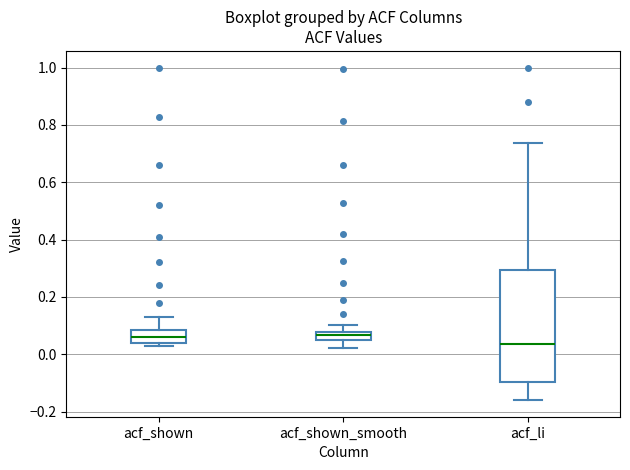

Comparing the boxes themselves (not the whiskers), which one is the tallest?

acf_li